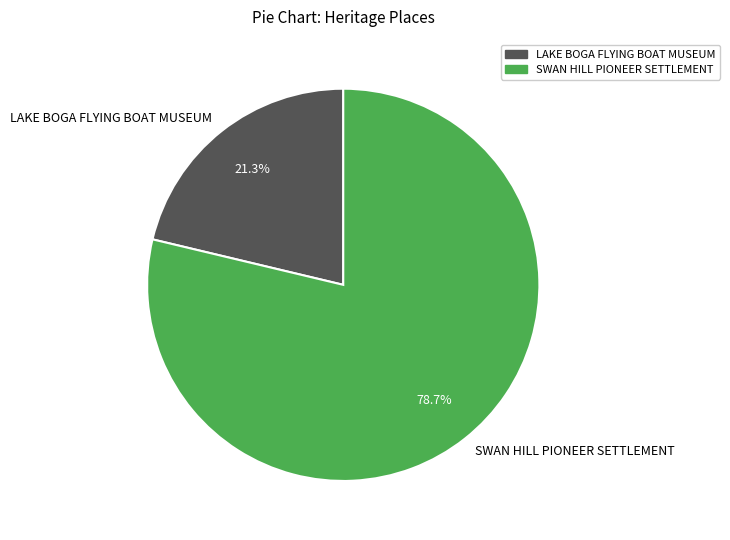

What percentage is the SWAN HILL PIONEER SETTLEMENT slice, to the nearest percent?

79%